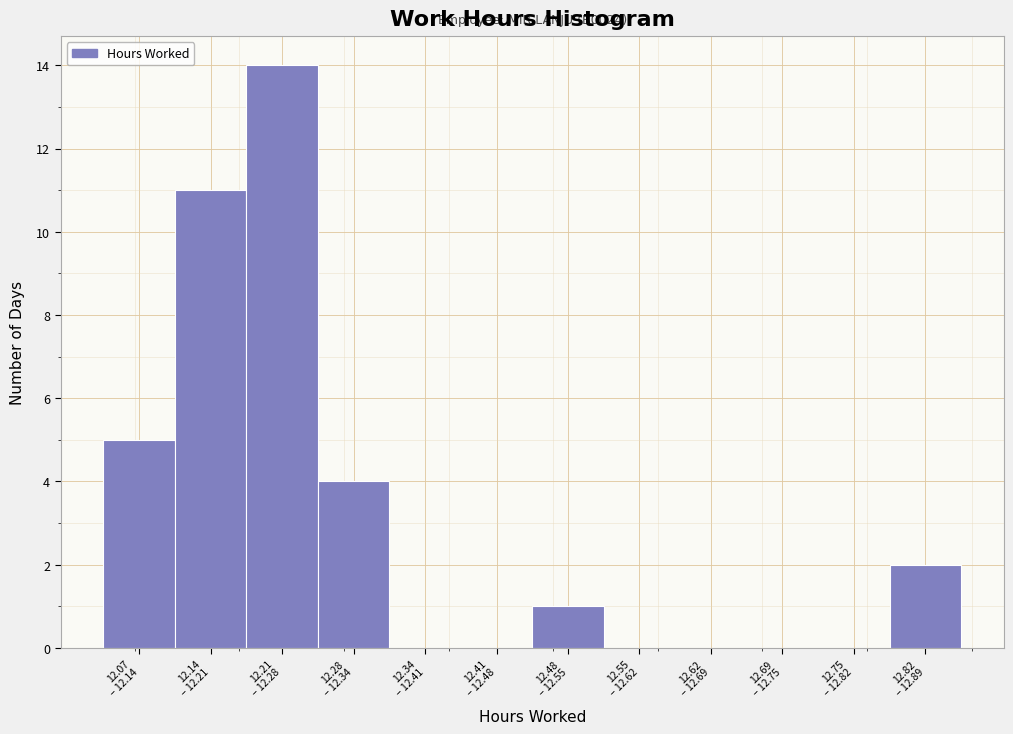

What is the sum of all values?

37